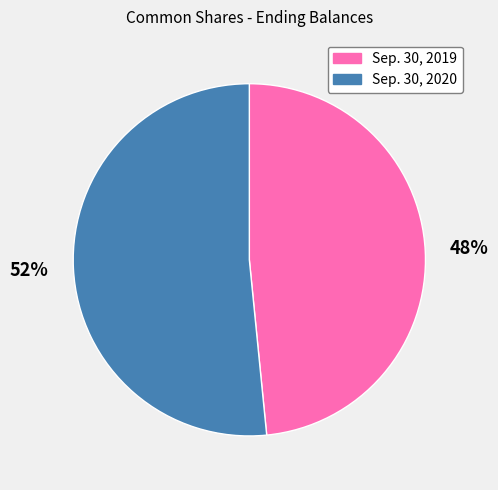

Count the number of slices in the pie.

2